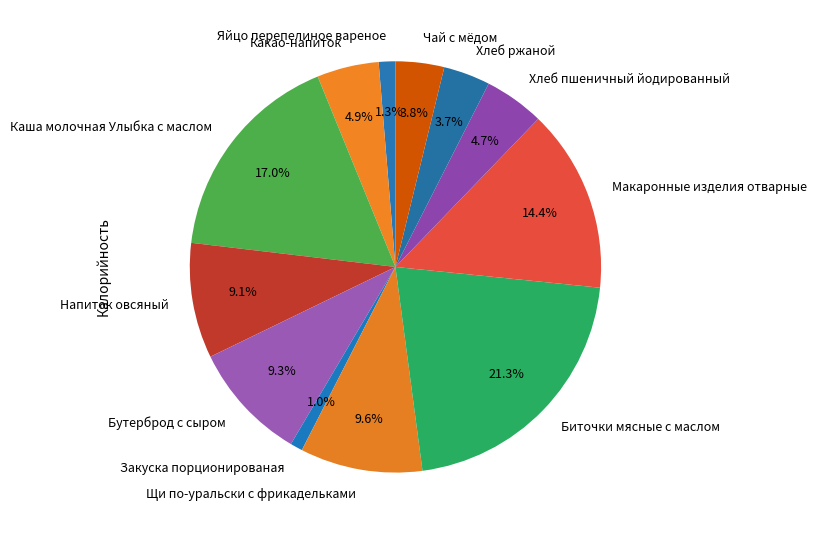

Which has a higher value, Яйцо перепелиное вареное or Макаронные изделия отварные?

Макаронные изделия отварные